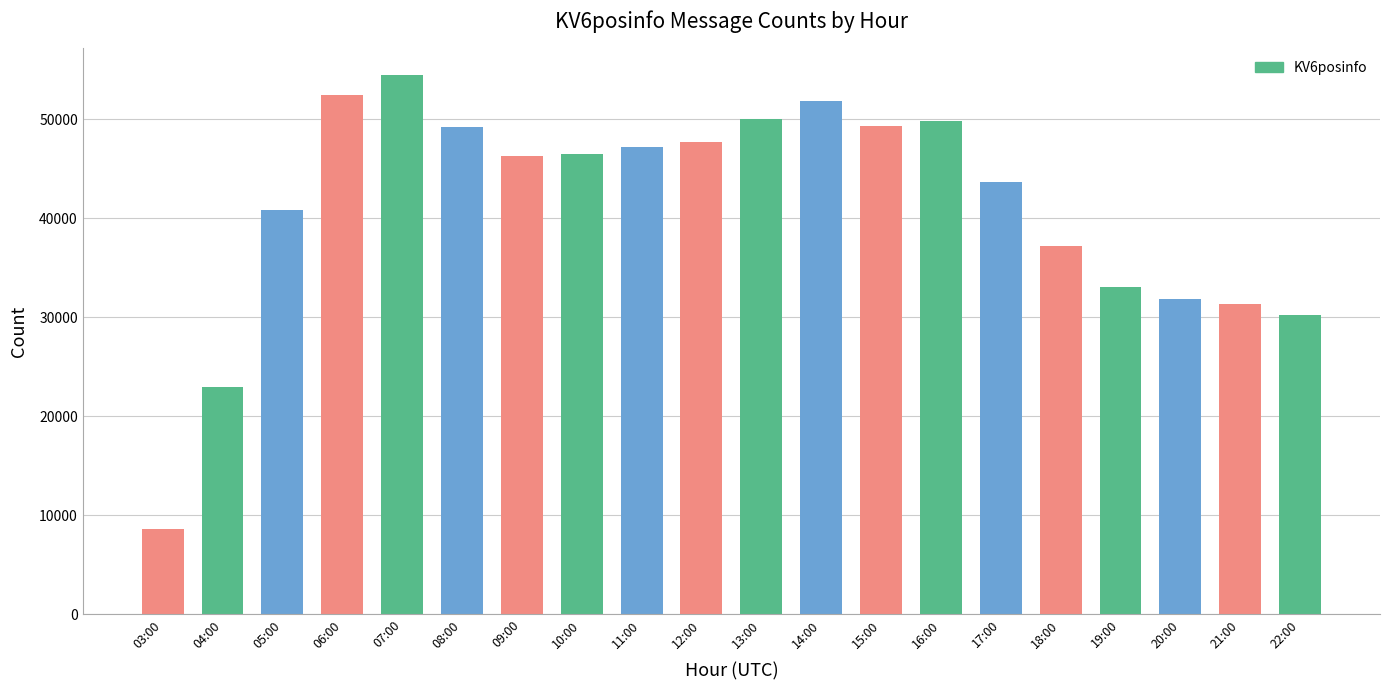

What is the change in value from 12:00 to 21:00?

-16390